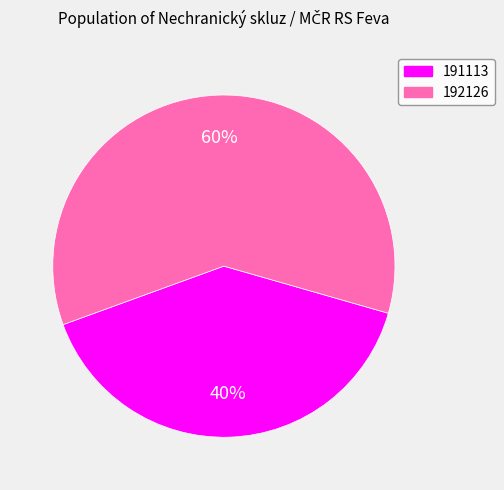

Rank the categories by value from lowest to highest.

191113, 192126